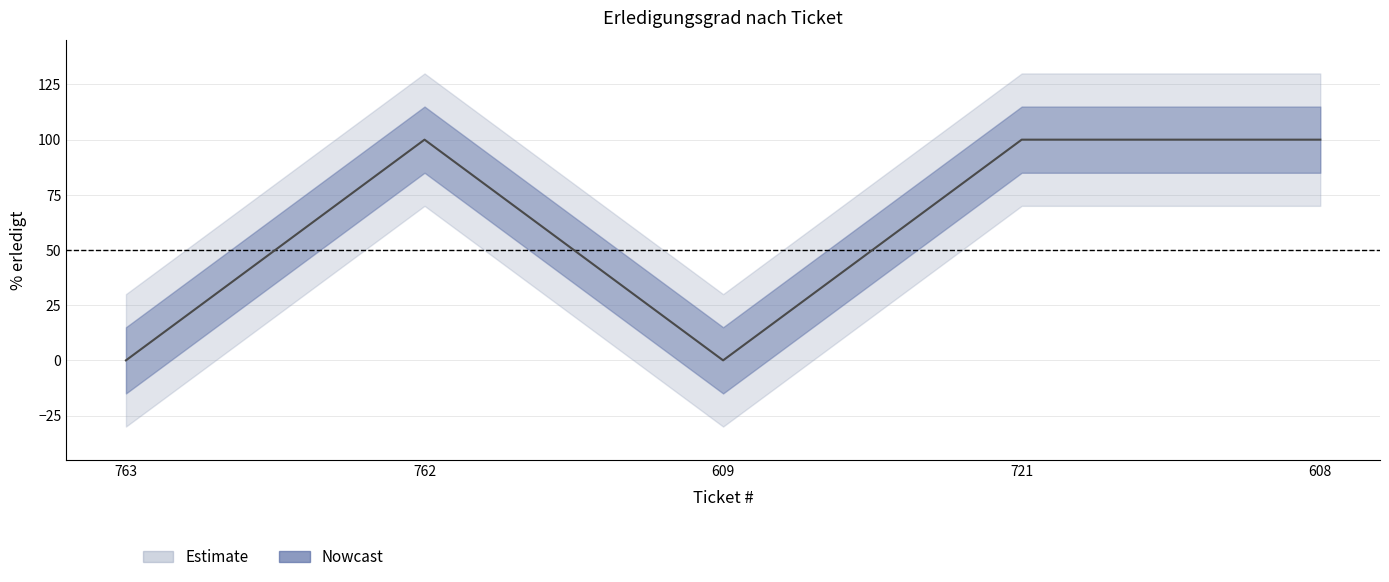

Is it true that the value at 609 is 61?

False